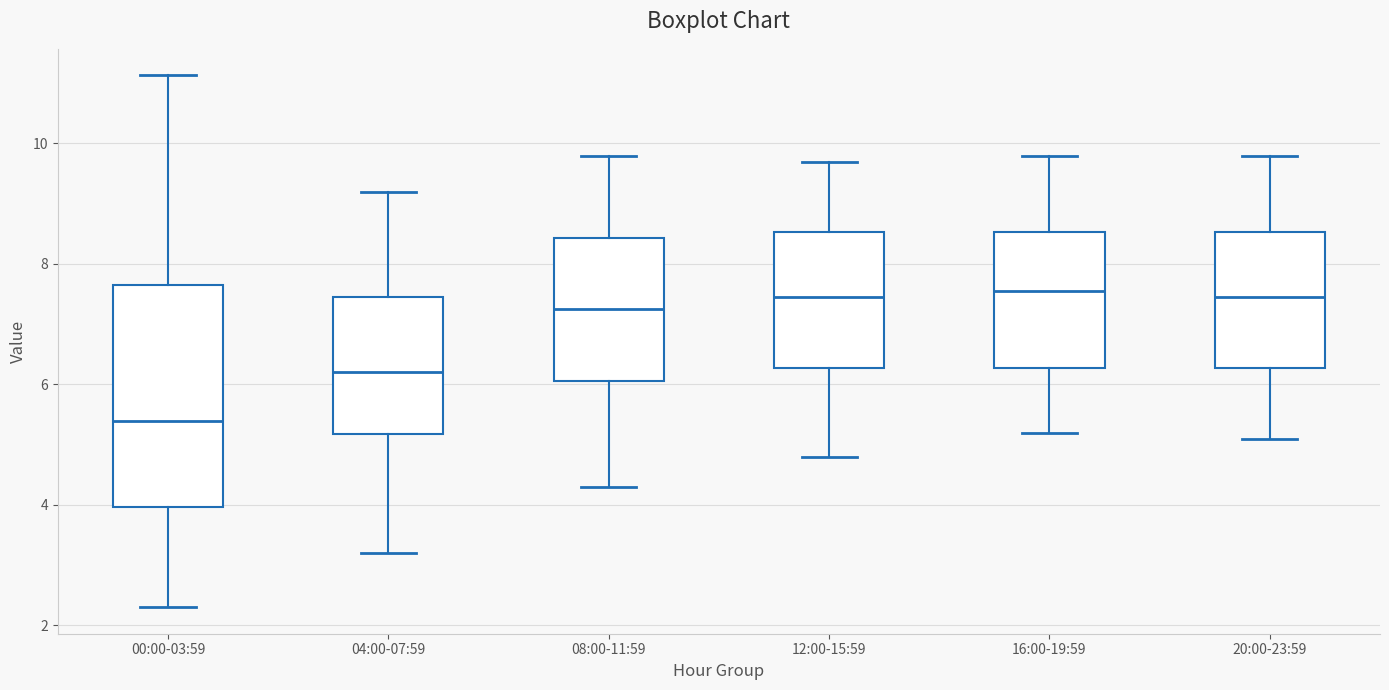

Which box is the tallest, from its lower edge to its upper edge?

00:00-03:59